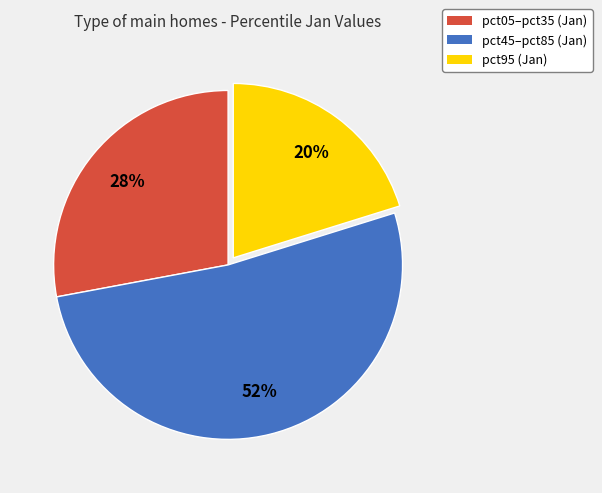

Is it true that pct05–pct35 (Jan) is 28% of the pie?

True